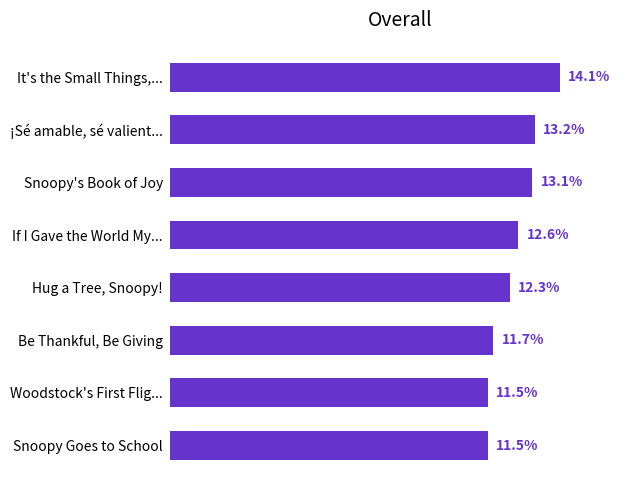

What is the label of the 5th bar from the bottom?

If I Gave the World My...